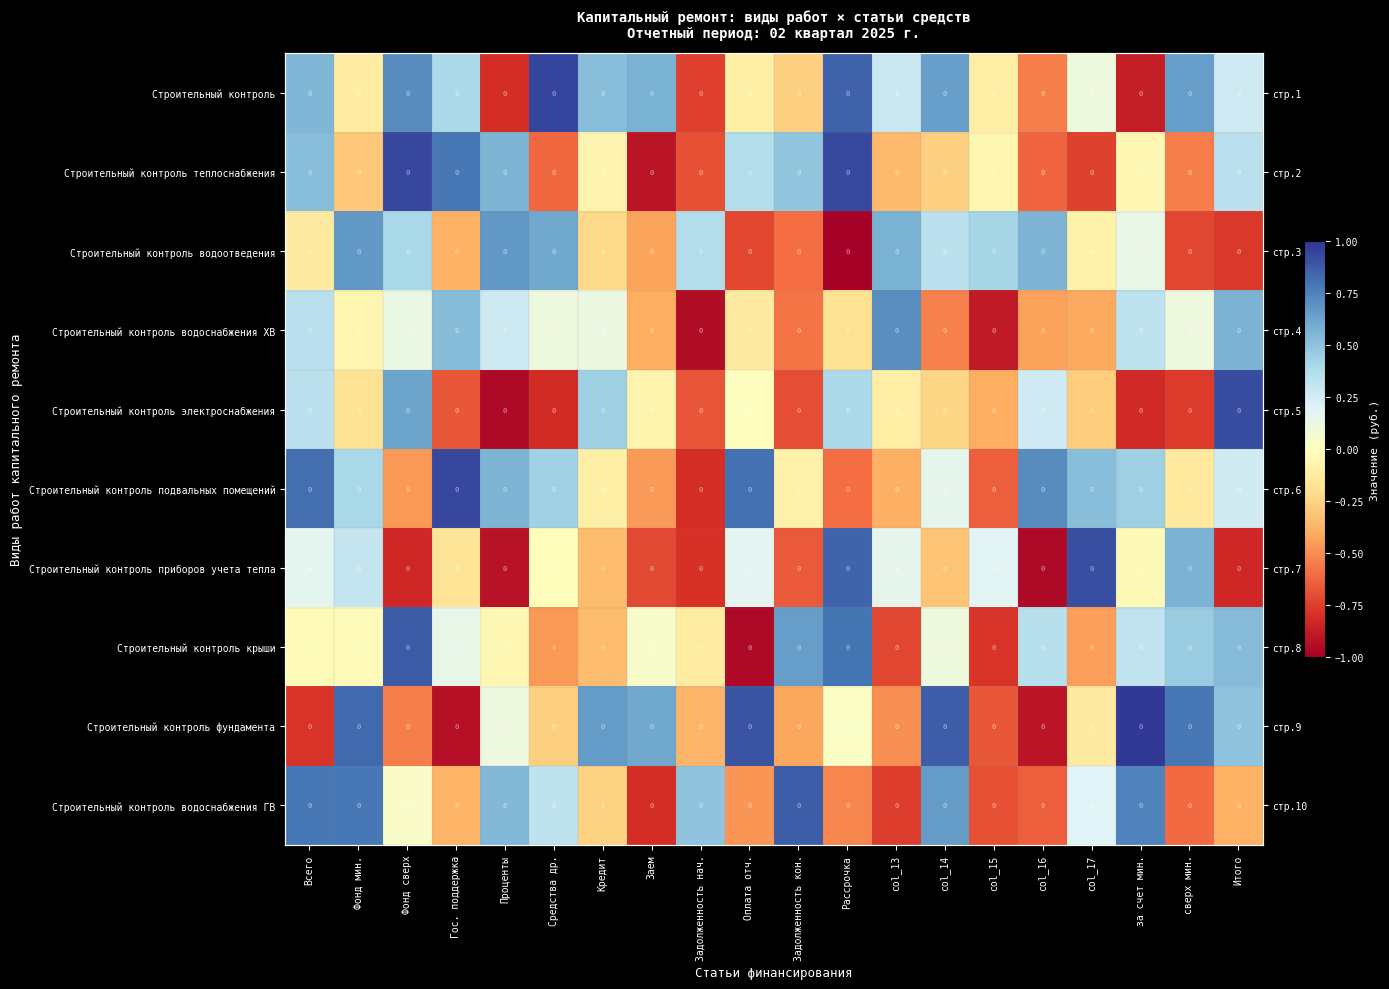

What is the difference between the highest and lowest values at col_15?

1.3